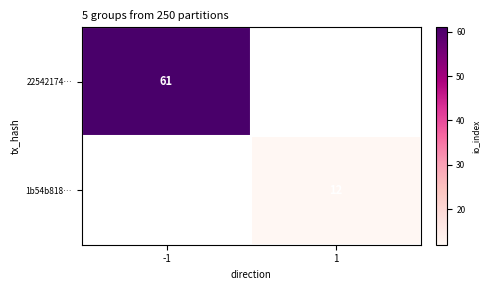

Is it true that 1b54b818… equals 12 at 1?

True